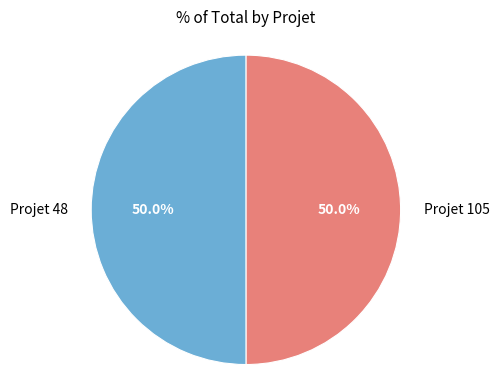

What is the ratio of the value at Projet 48 to the value at Projet 105?

1.0